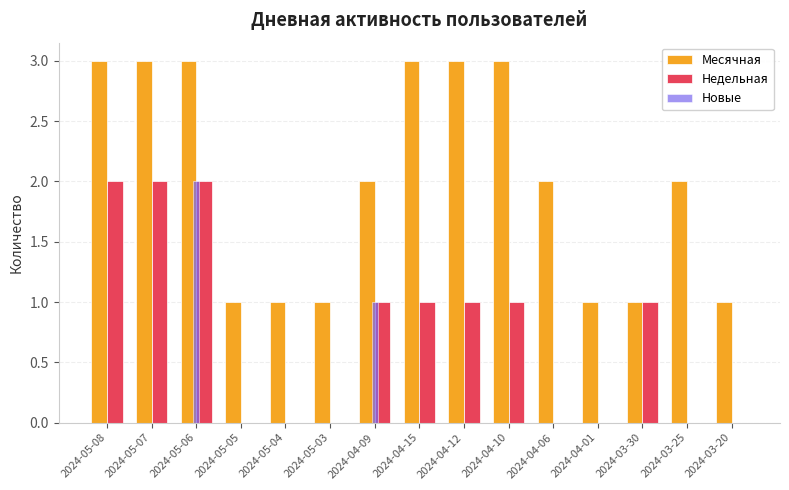

The value of Недельная at 2024-05-06 is 1. True or false?

False